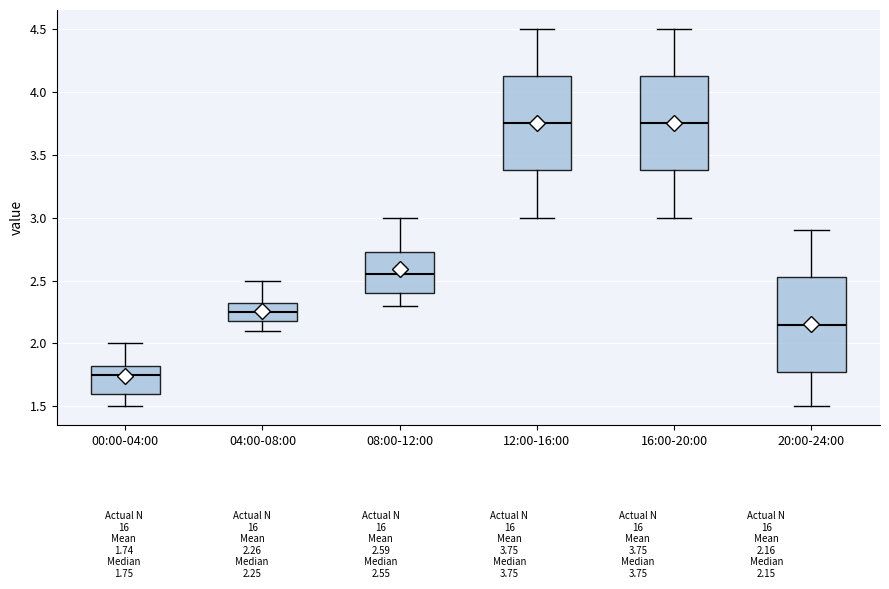

Reading left to right, read every box against the y-axis: the position of its median line, the range the box covers, and the ends of its whiskers. The values are not printed on the chart, so give them approximately, as read against the axis.

00:00-04:00: median 1.75, box 1.60 to 1.85, whiskers 1.50 to 2.00
04:00-08:00: median 2.25, box 2.20 to 2.35, whiskers 2.10 to 2.50
08:00-12:00: median 2.55, box 2.40 to 2.75, whiskers 2.30 to 3.00
12:00-16:00: median 3.75, box 3.40 to 4.15, whiskers 3.00 to 4.50
16:00-20:00: median 3.75, box 3.40 to 4.15, whiskers 3.00 to 4.50
20:00-24:00: median 2.15, box 1.80 to 2.55, whiskers 1.50 to 2.90